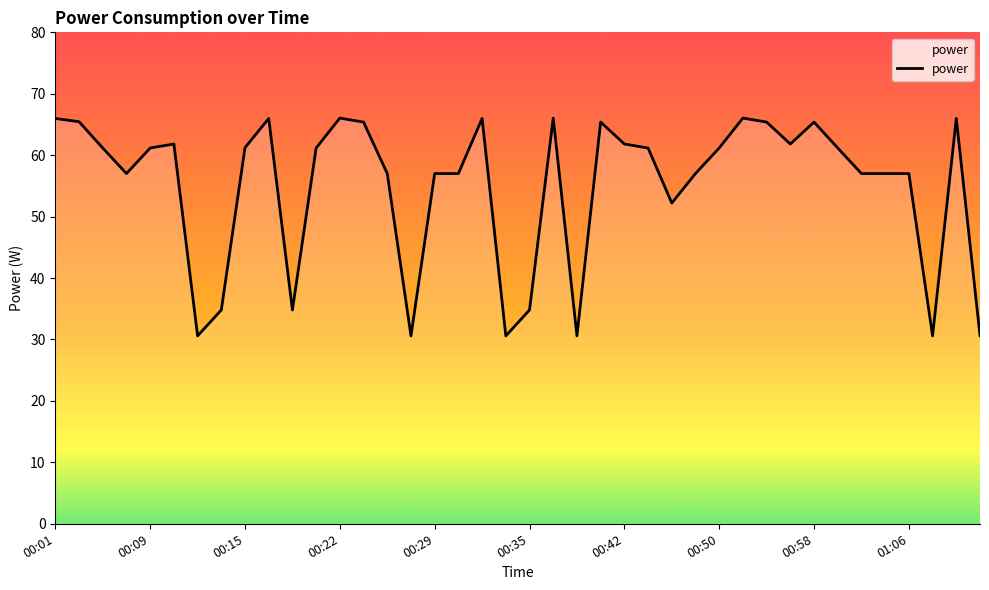

What is the smallest value displayed?

30.6